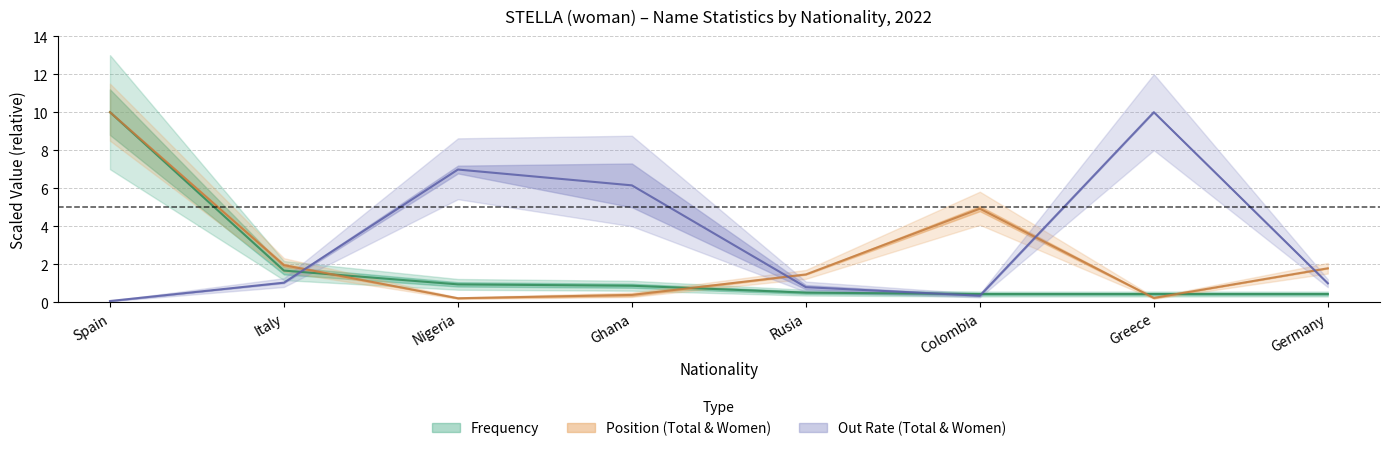

Read the Position. Total value at Rusia.

1.5